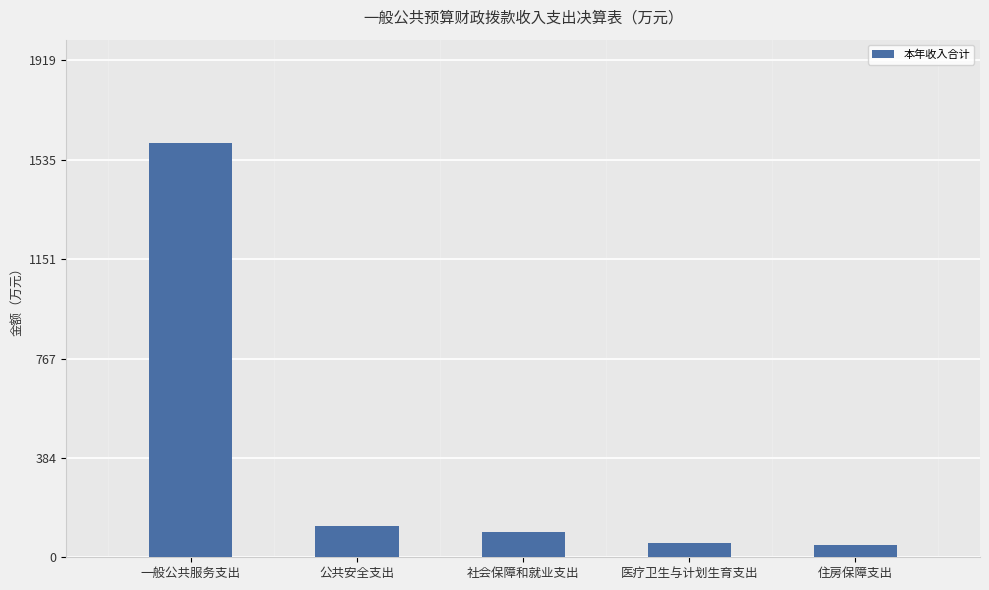

How many values exceed 97?

3